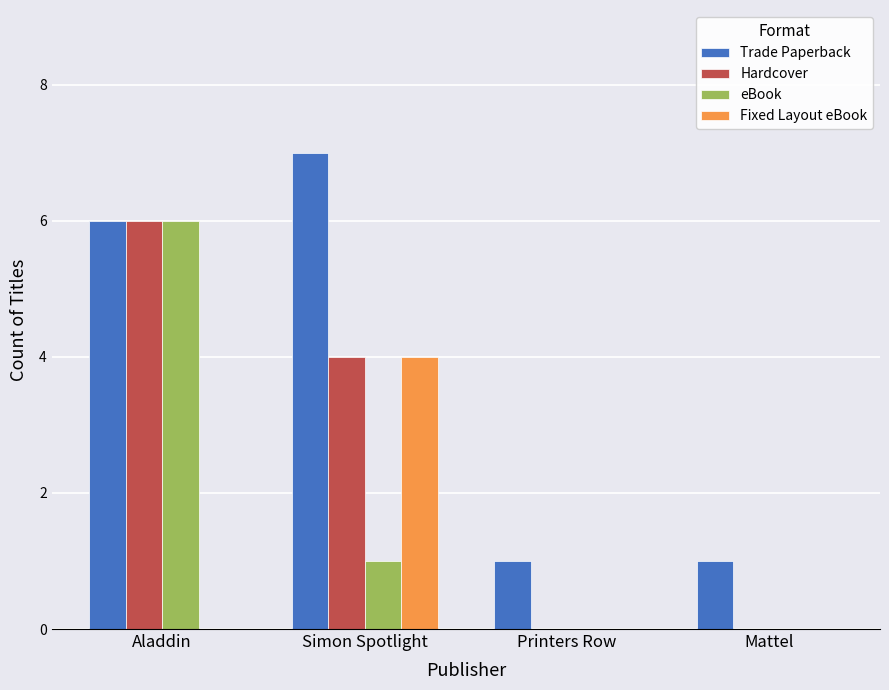

Is the value of Trade Paperback at Printers Row greater than the value of eBook at Aladdin?

No